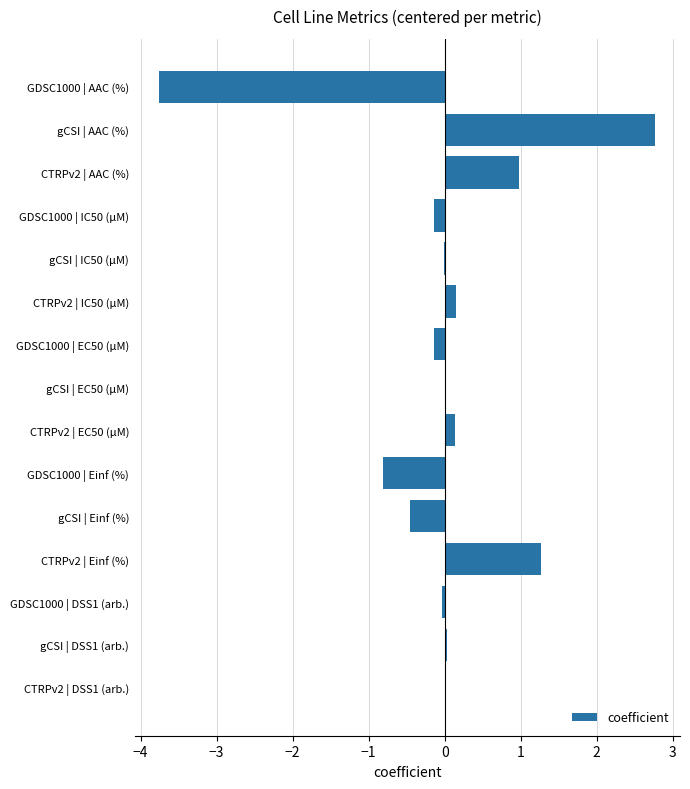

Read the value at GDSC1000 | Einf (%).

-0.8